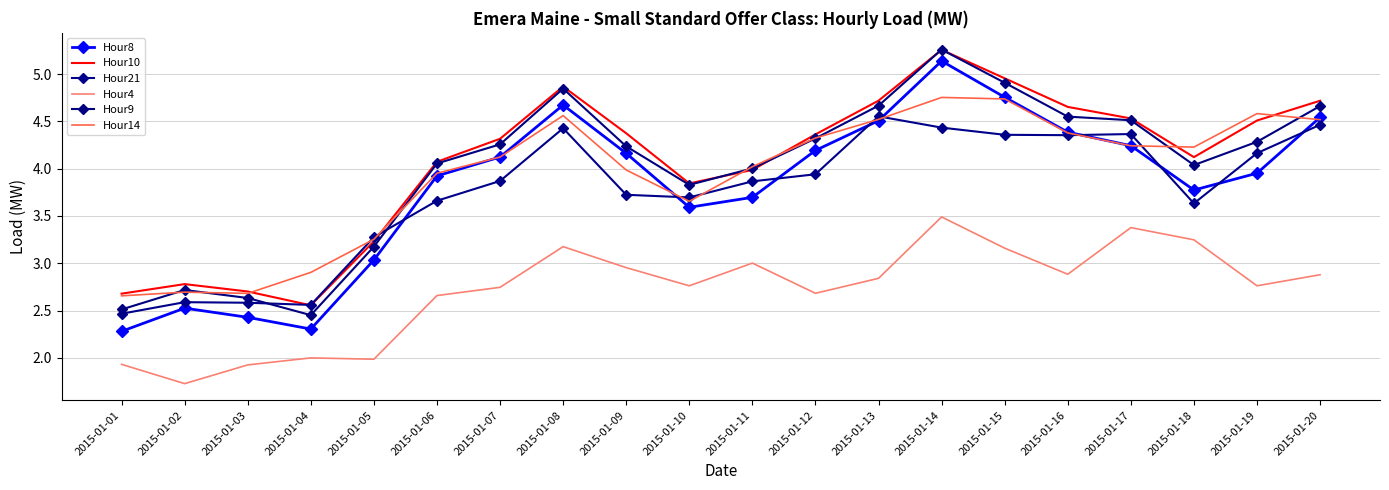

How many values in the Hour21 series are below 3?

4